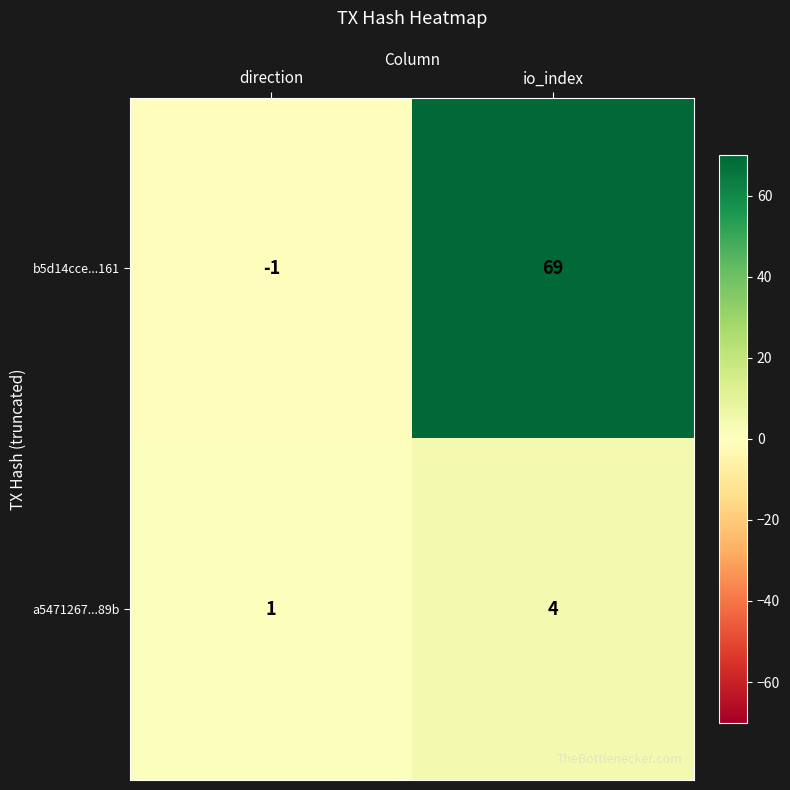

The value of b5d14cce...161 at direction is -1. True or false?

True